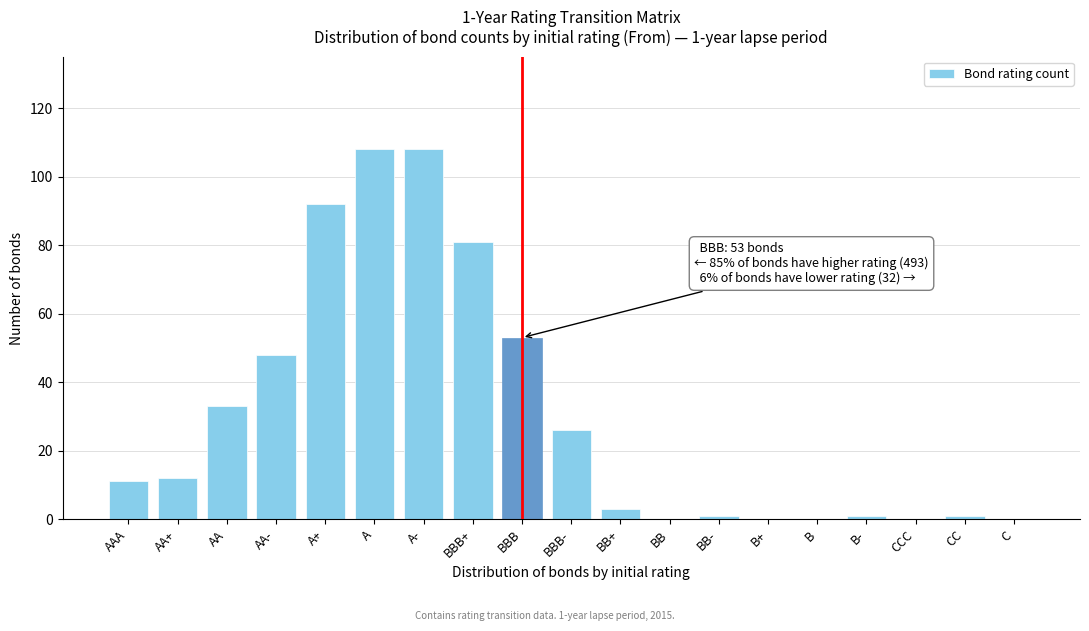

Reading left to right, what are all the values shown in this chart?

AAA=11	AA+=12	AA=33	AA-=48	A+=92	A=108	A-=108	BBB+=81	BBB=53	BBB-=26	BB+=3	BB=0	BB-=1	B+=0	B=0	B-=1	CCC=0	CC=1	C=0